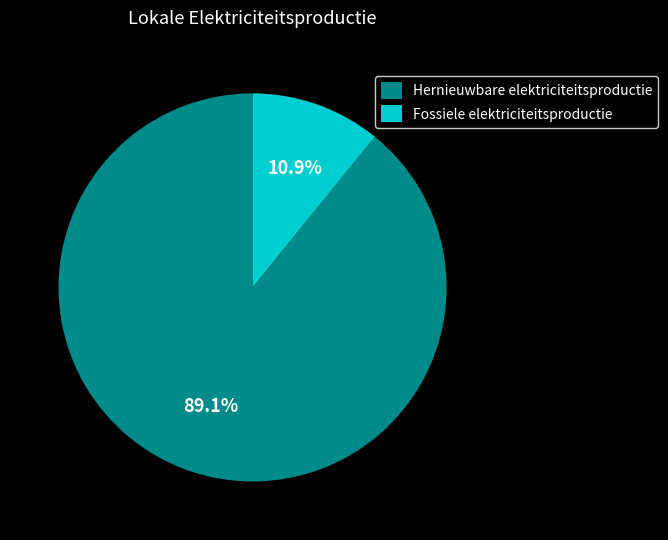

How many segments does this pie chart have?

2